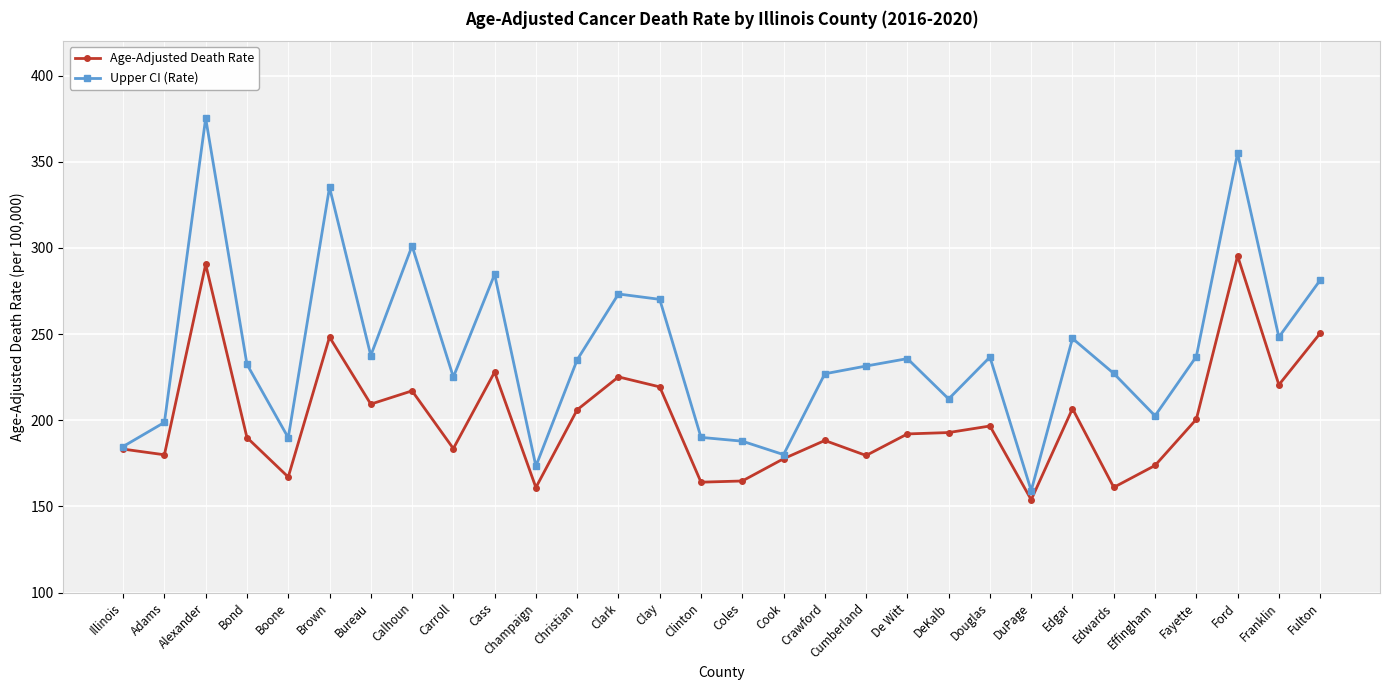

The value of Age-Adjusted Death Rate at Clark is 352.9. True or false?

False